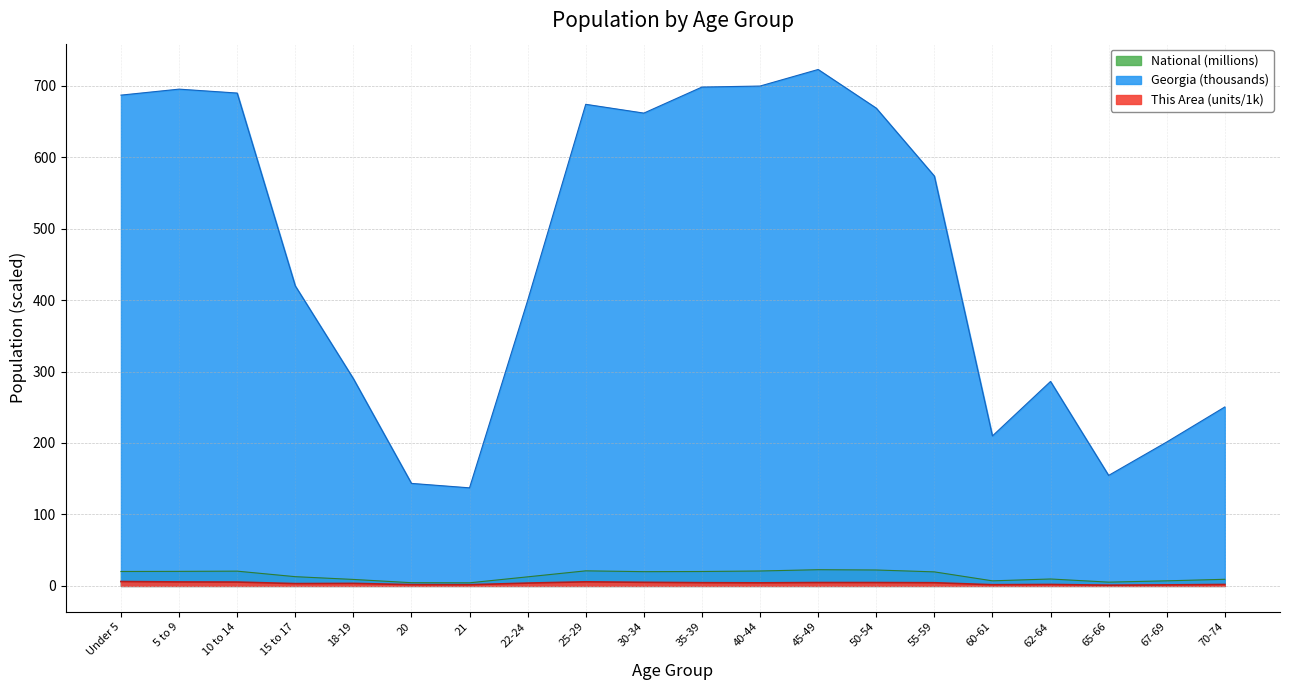

What is the approximate value of National at 35-39?

20.2